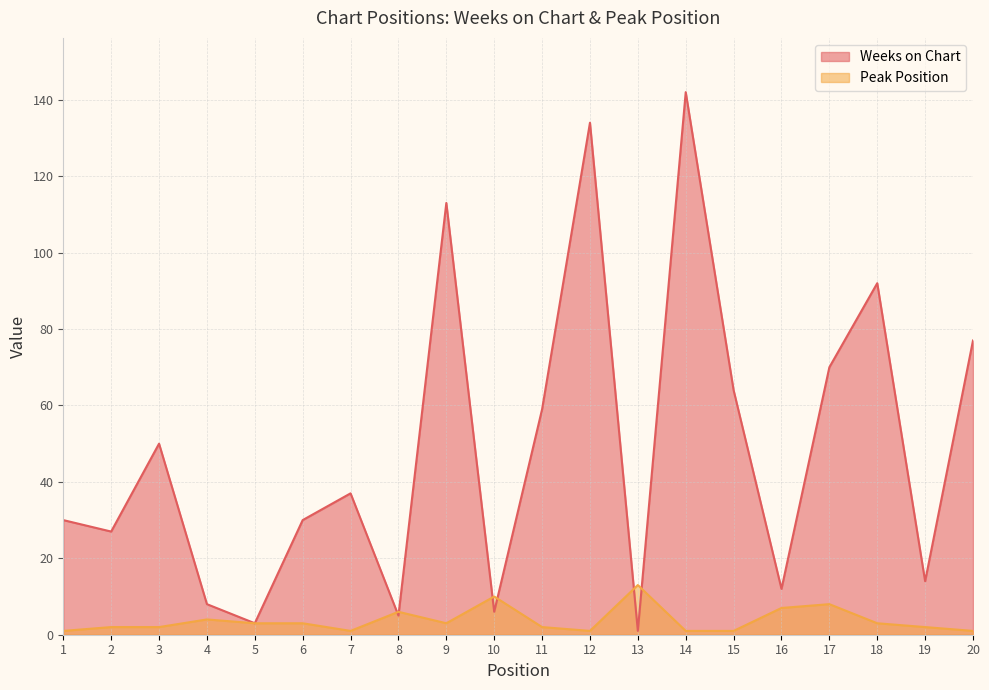

What are all the series names shown in the legend?

Weeks on Chart, Peak Position